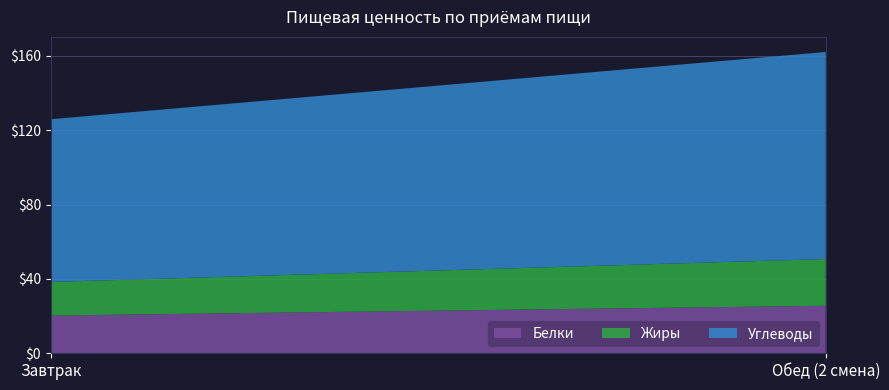

Reading left to right, transcribe all the data shown in this chart.

Белки: 20.3	25.6
Жиры: 18.1	25.1
Углеводы: 87.5	111.4